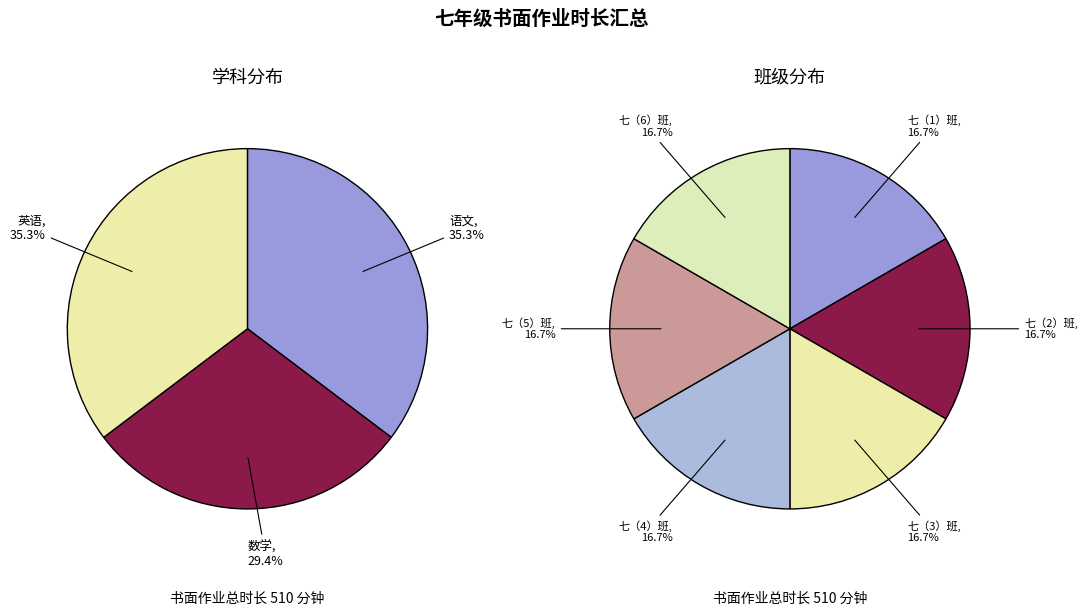

Rank the series by their maximum value, from highest to lowest.

七（1）班, 七（2）班, 七（3）班, 七（4）班, 七（5）班, 七（6）班